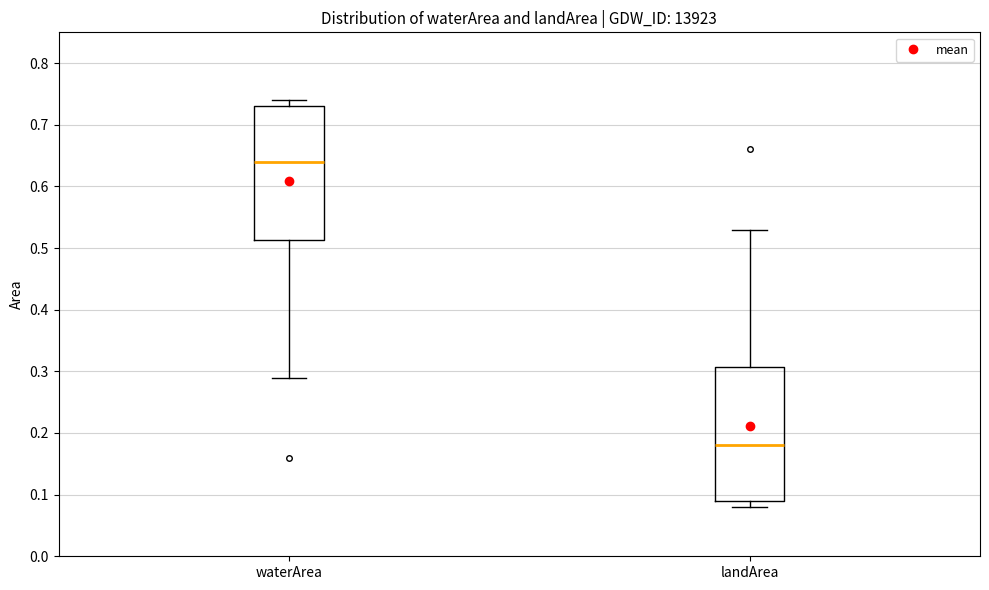

Which box's median line is the highest?

waterArea